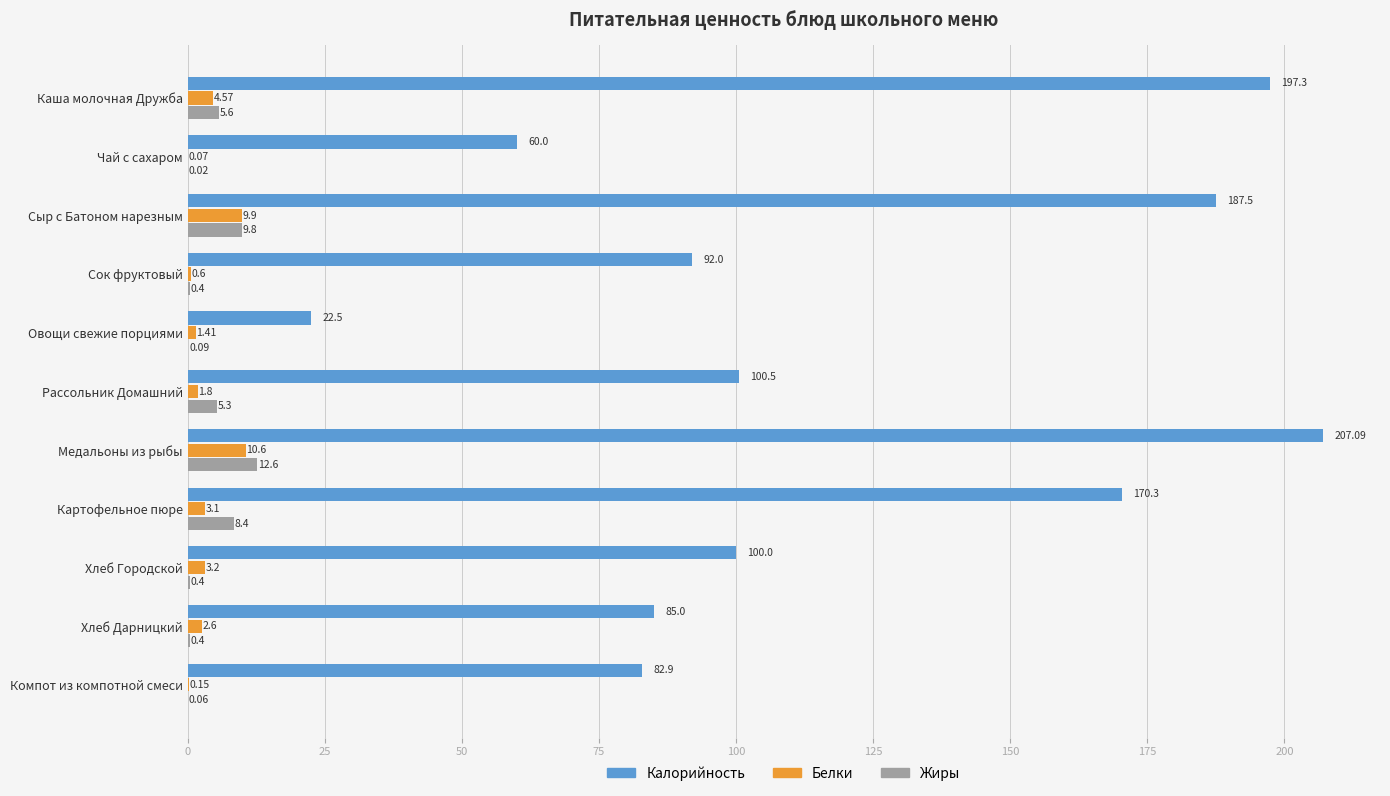

Which label corresponds to the largest value in the chart?

Медальоны из рыбы